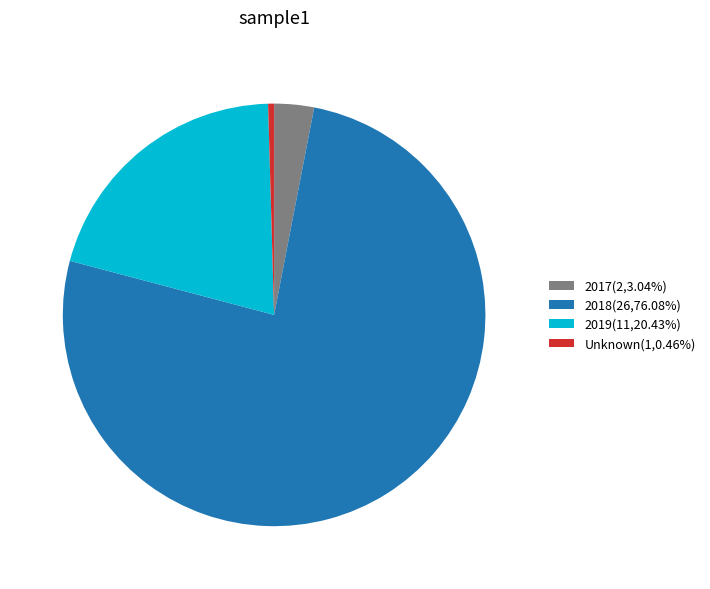

Does 2018(26,76.08%) account for over 50% of the chart?

Yes